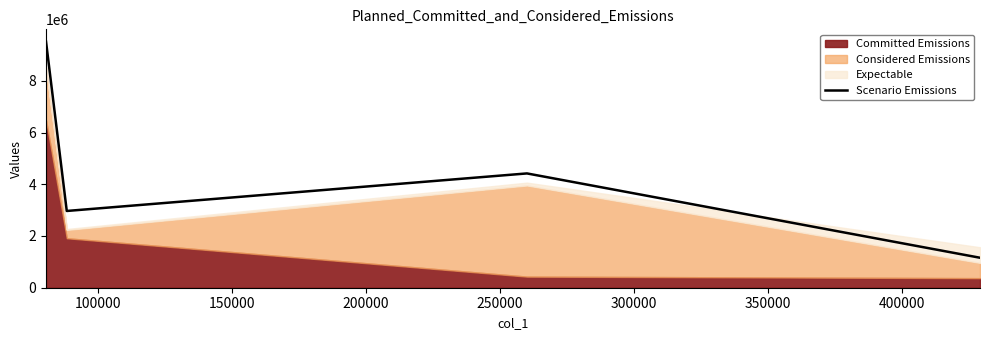

What is the sum of all values?

18057230.2